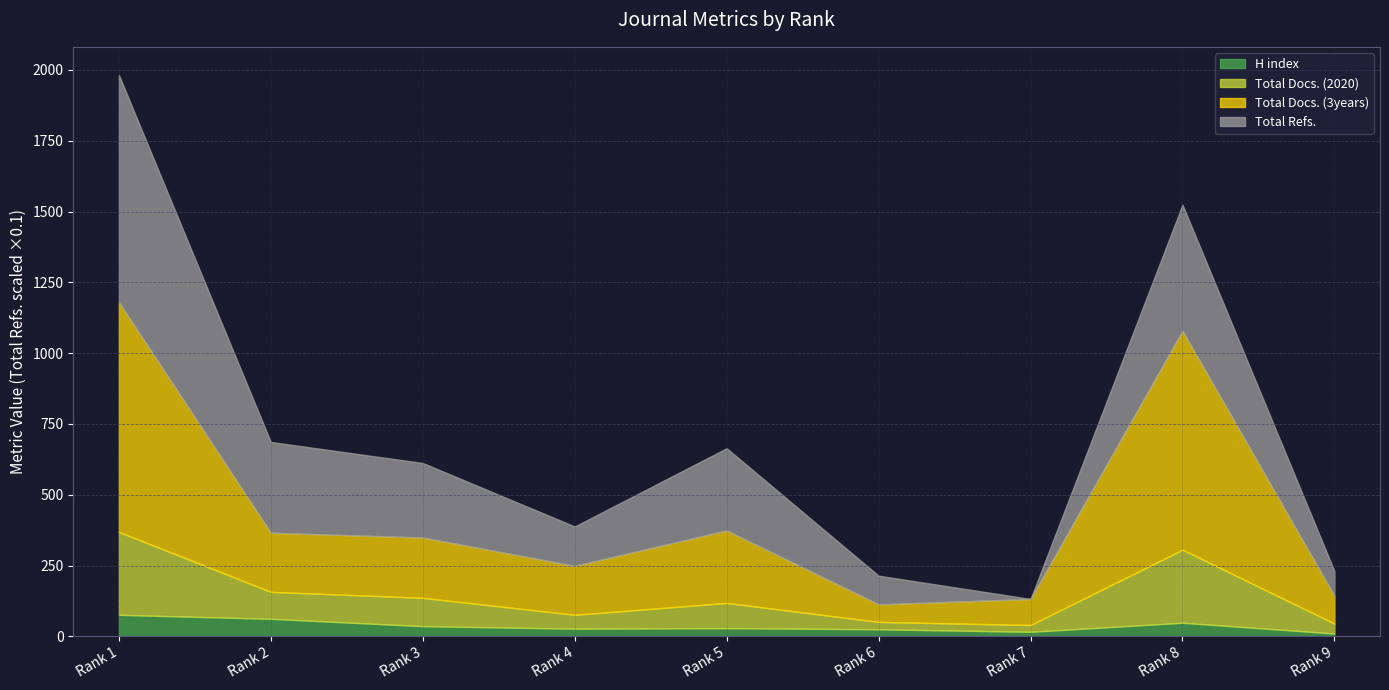

Rank the series at Rank 6 from highest to lowest value.

Total Refs., Total Docs. (3years), Total Docs. (2020), H index